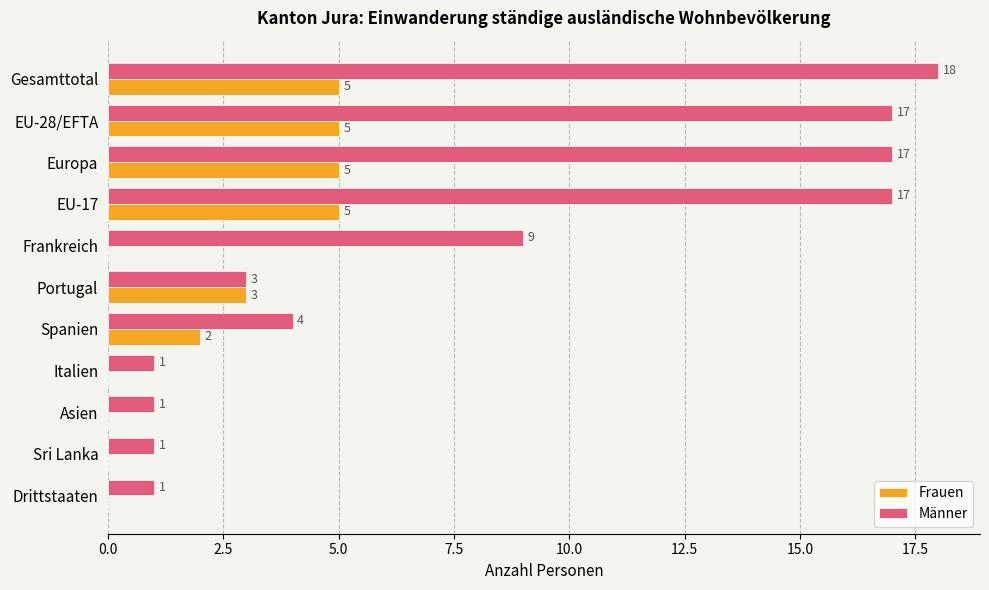

What is the sum of all Frauen values?

25